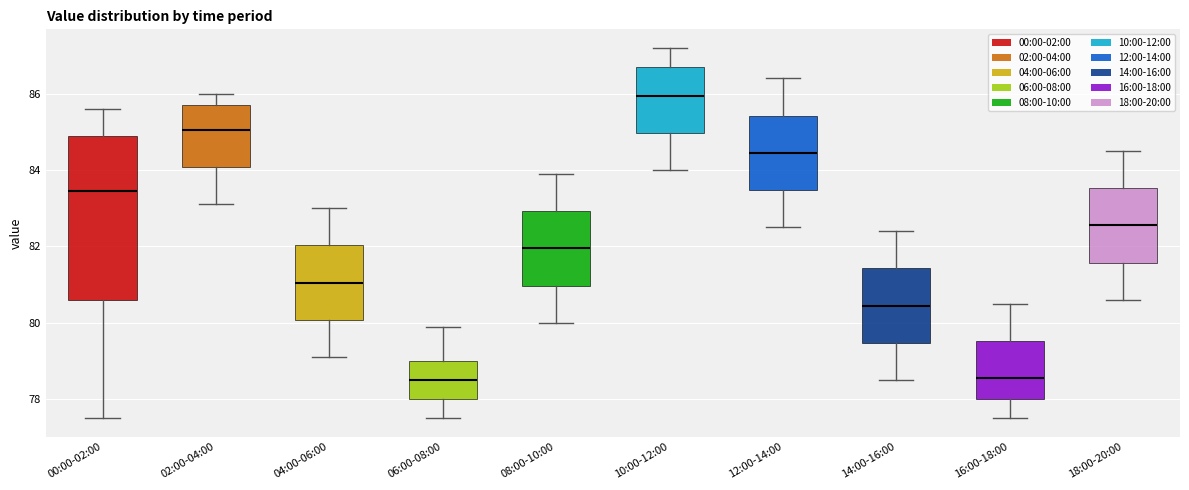

Where does the median line of the box for 18:00-20:00 sit on the y-axis? The values are not printed on the chart, so give them approximately, as read against the axis.

82.6